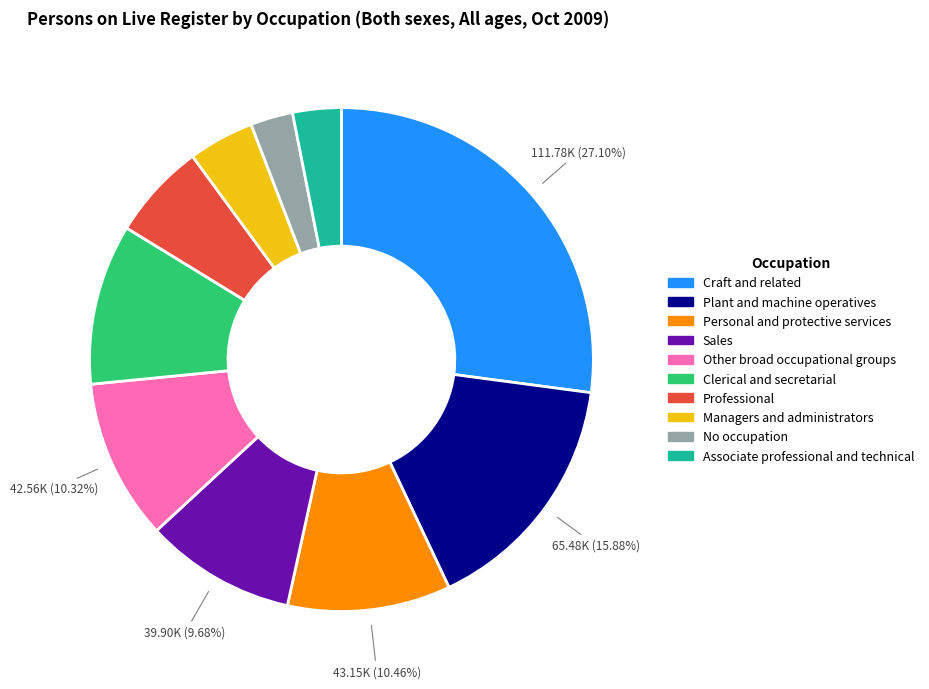

Which category has the biggest portion of the pie?

Craft and related